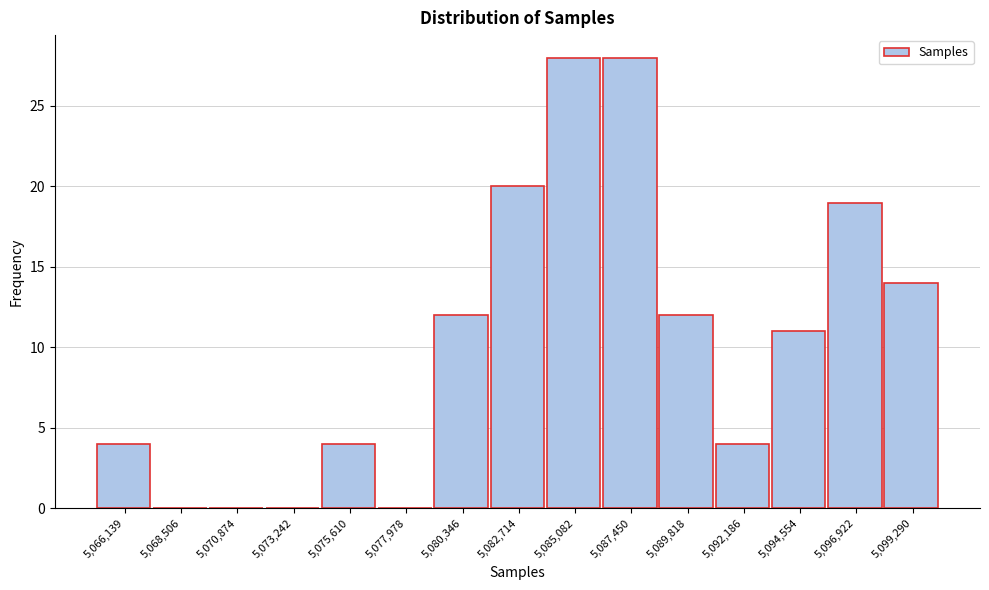

Reading left to right, extract all data points from this chart.

5,066,139=4	5,068,506=0	5,070,874=0	5,073,242=0	5,075,610=4	5,077,978=0	5,080,346=12	5,082,714=20	5,085,082=28	5,087,450=28	5,089,818=12	5,092,186=4	5,094,554=11	5,096,922=19	5,099,290=14